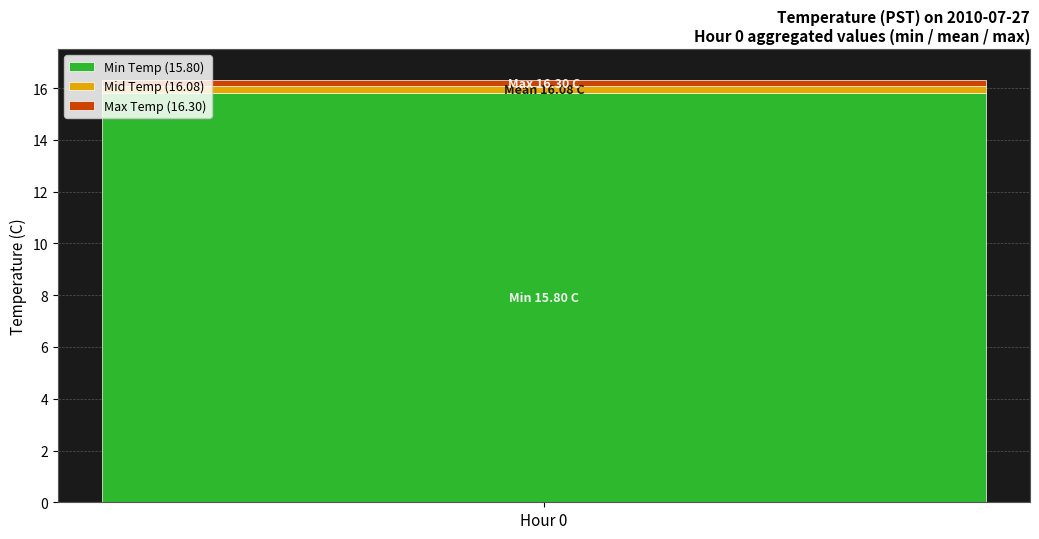

True or false: Min Temp (15.80) has a value of 10.3 at Hour 0.

False